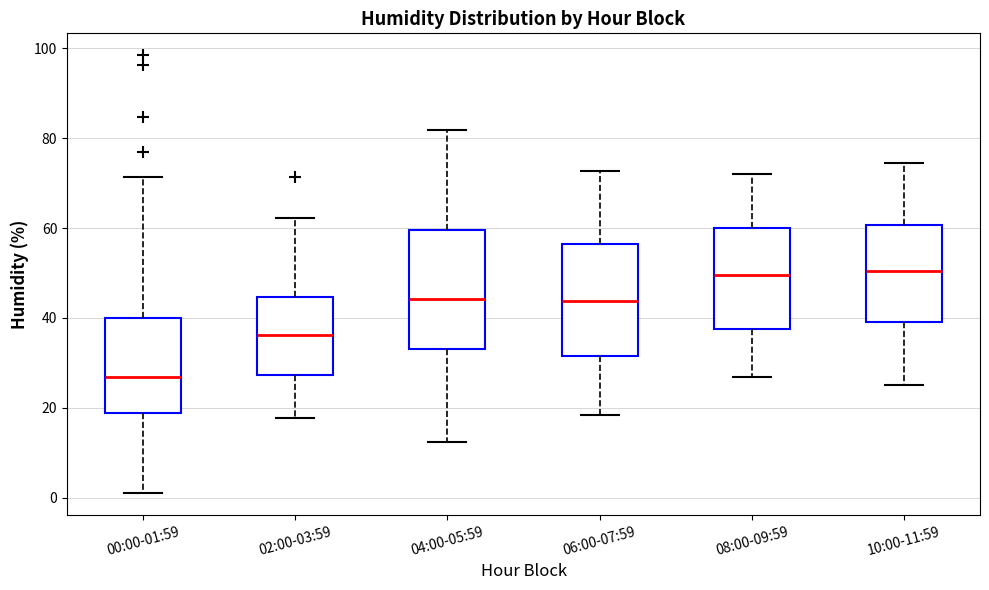

Where does the median line of the box for 00:00-01:59 sit on the y-axis? The values are not printed on the chart, so give them approximately, as read against the axis.

26